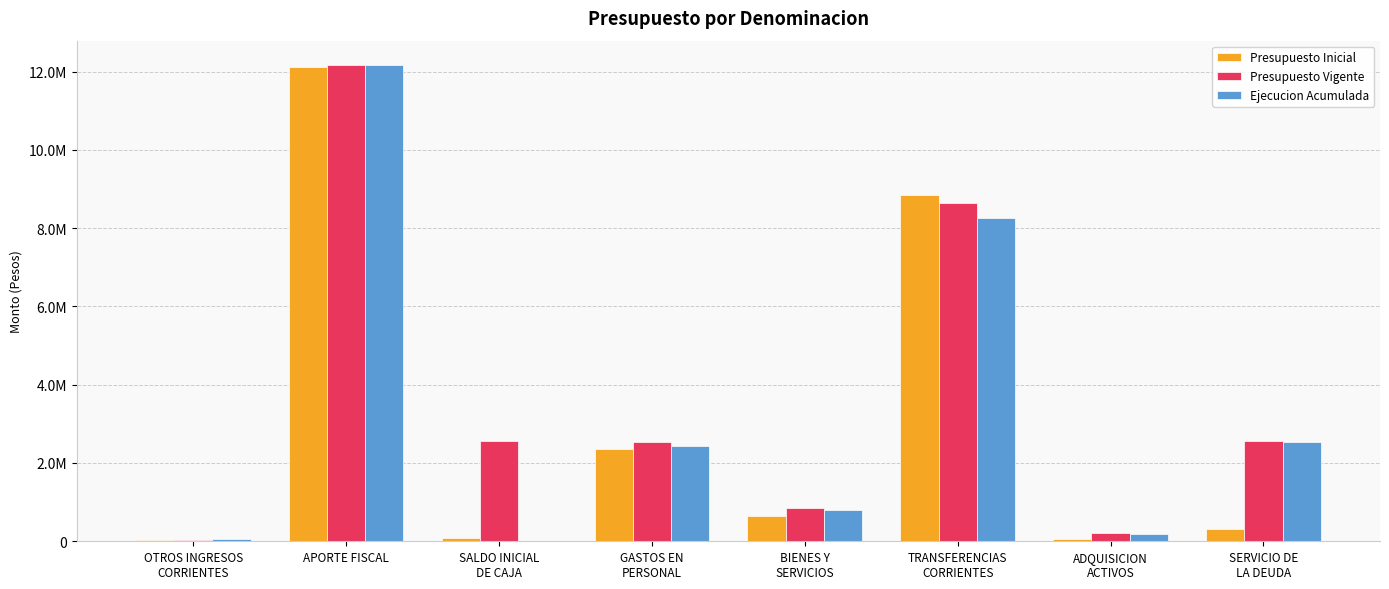

What are all the series names shown in the legend?

Presupuesto Inicial, Presupuesto Vigente, Ejecucion Acumulada